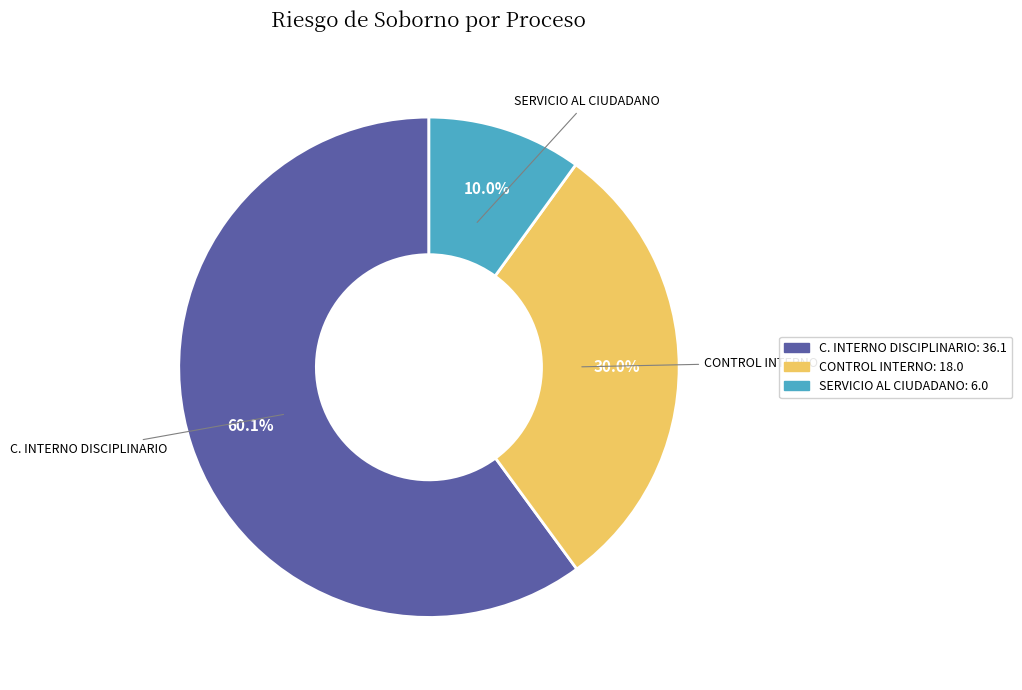

Is there any slice that represents more than half of the pie?

Yes